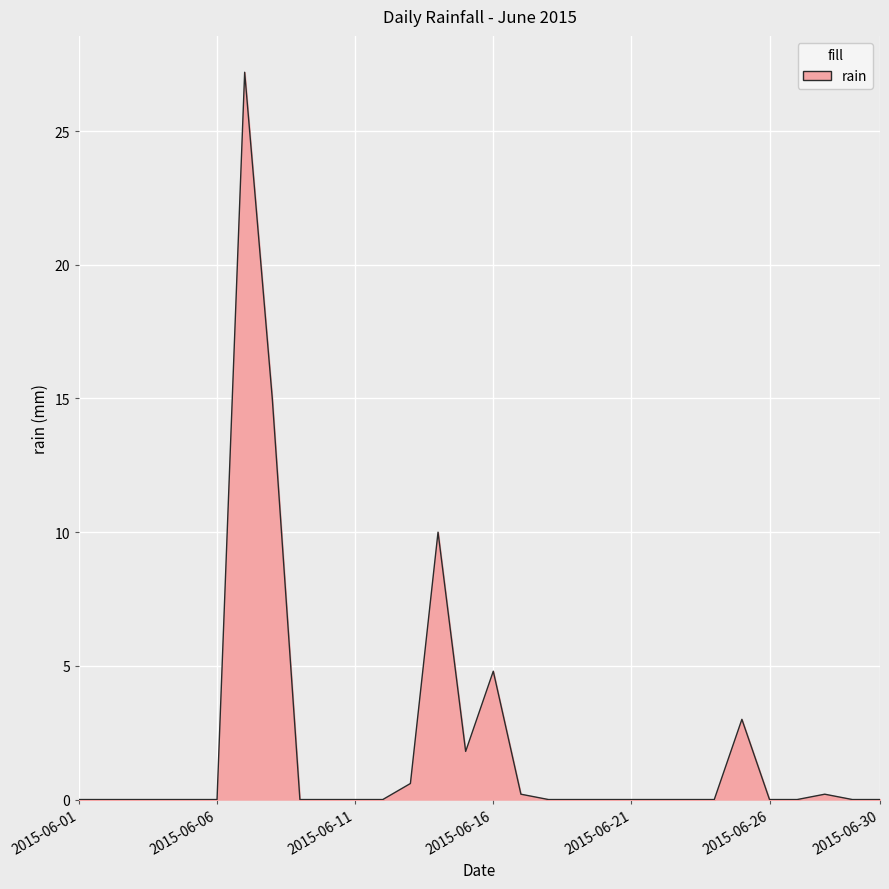

What is the greatest value displayed?

27.2